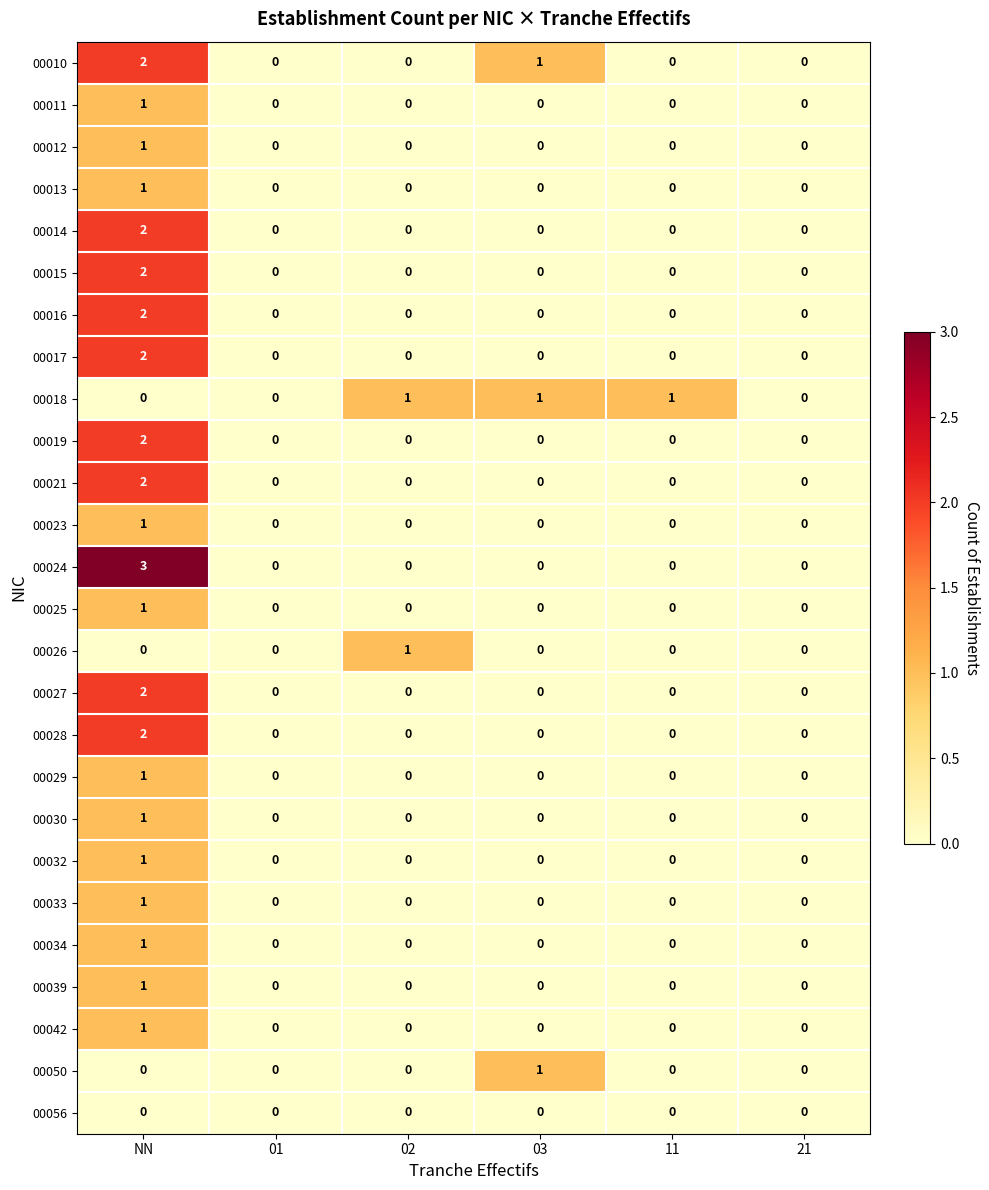

Which series has the widest spread of values?

00024